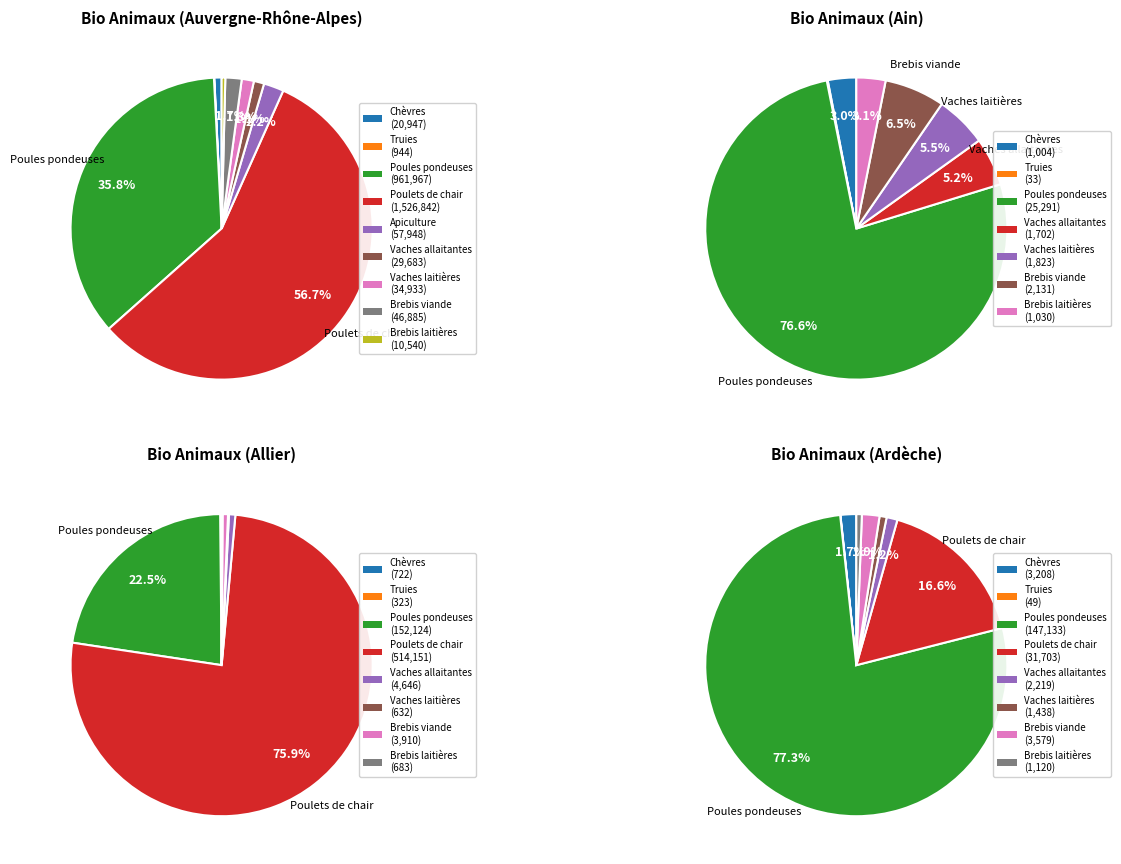

Is Poulets de chair the majority of the pie?

Yes